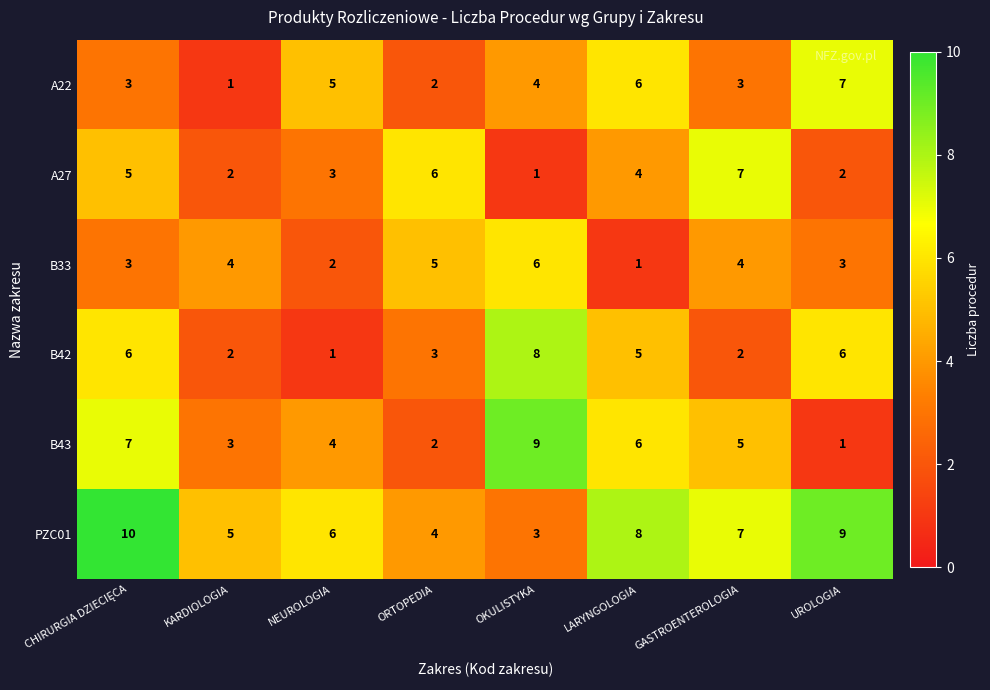

Count the B33 values in the range 3 to 5.

5